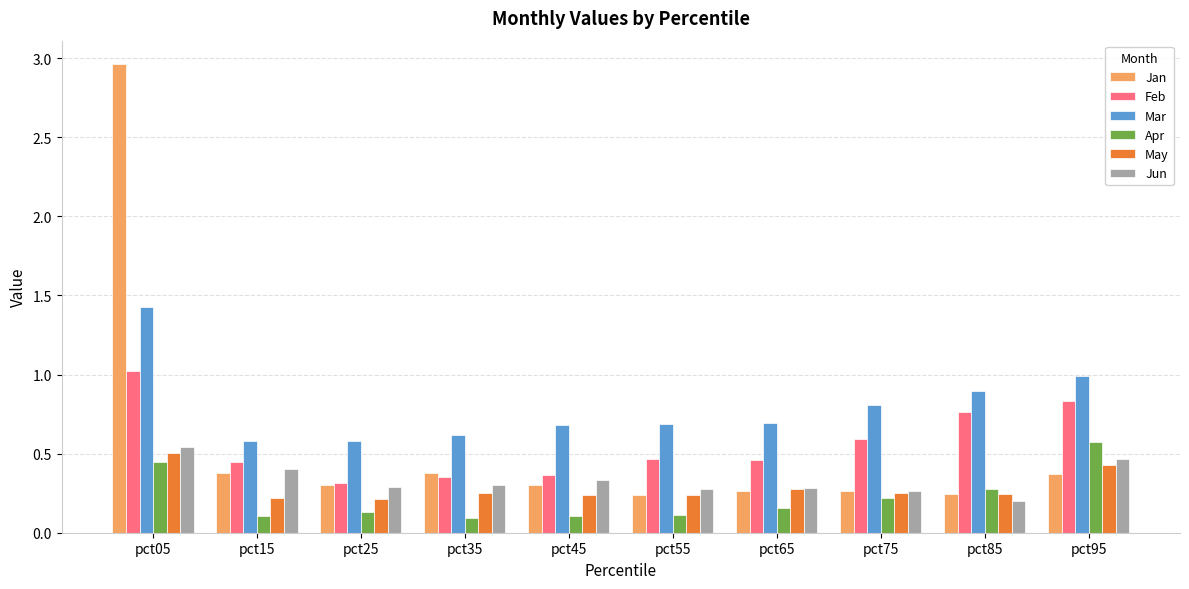

What is the spread (max minus min) of values at pct75?

0.6